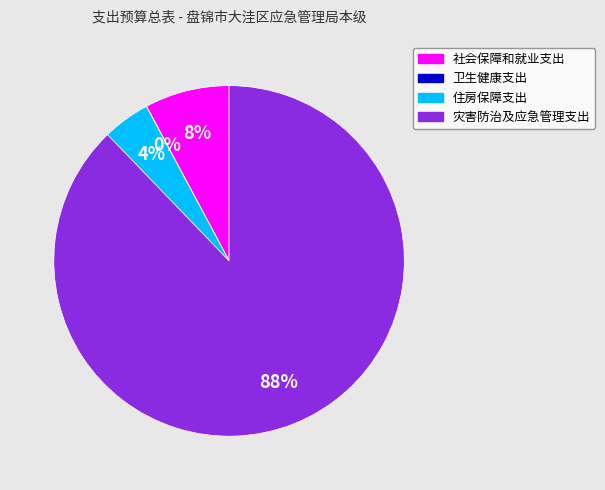

Which category has the biggest portion of the pie?

灾害防治及应急管理支出